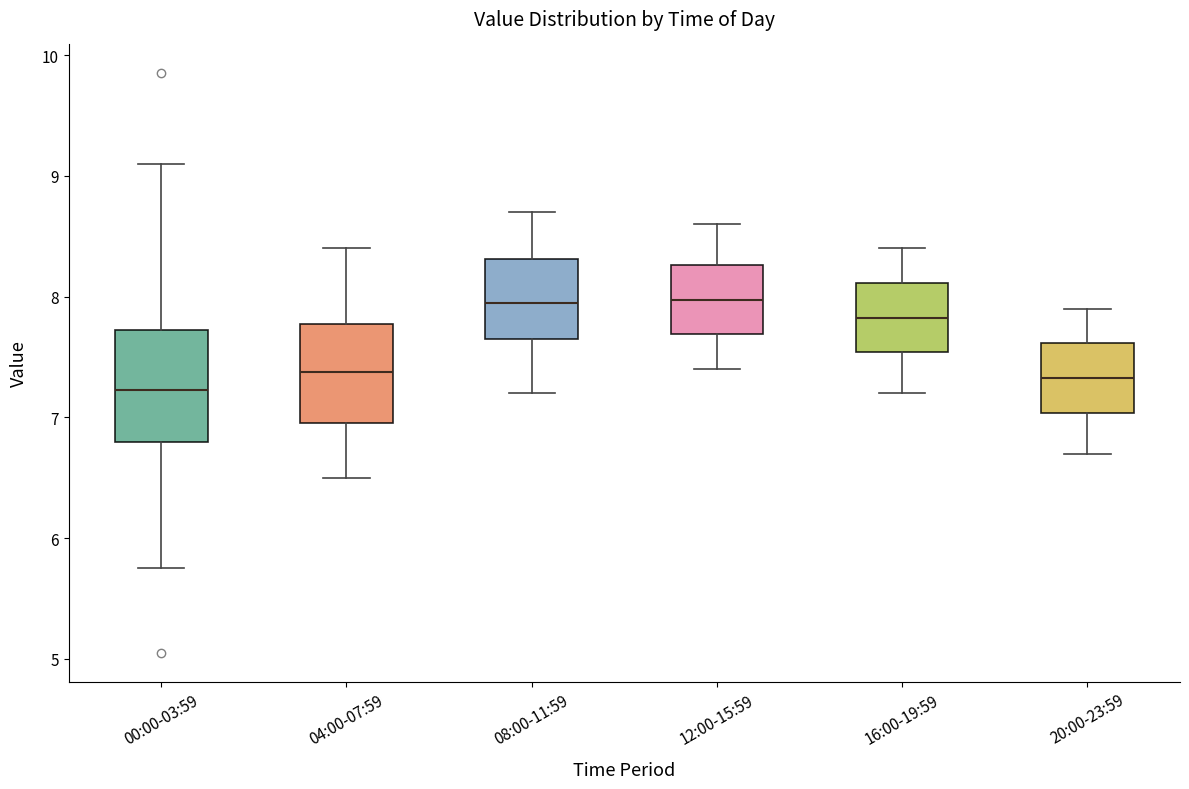

Comparing the boxes themselves (not the whiskers), which one is the tallest?

00:00-03:59